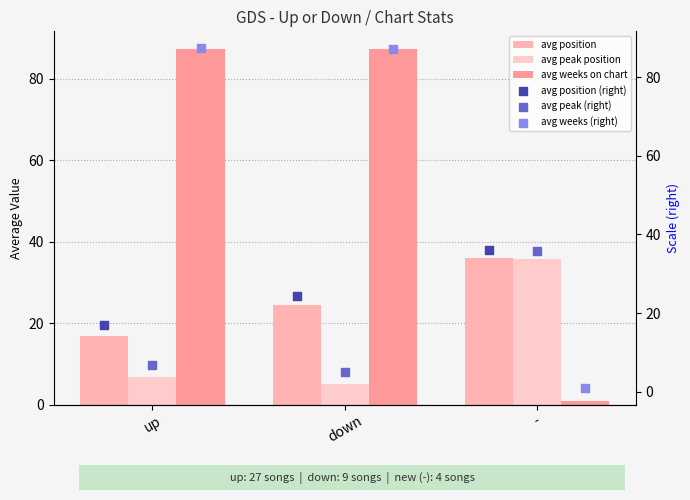

Which series has the widest spread of Y values?

avg weeks on chart